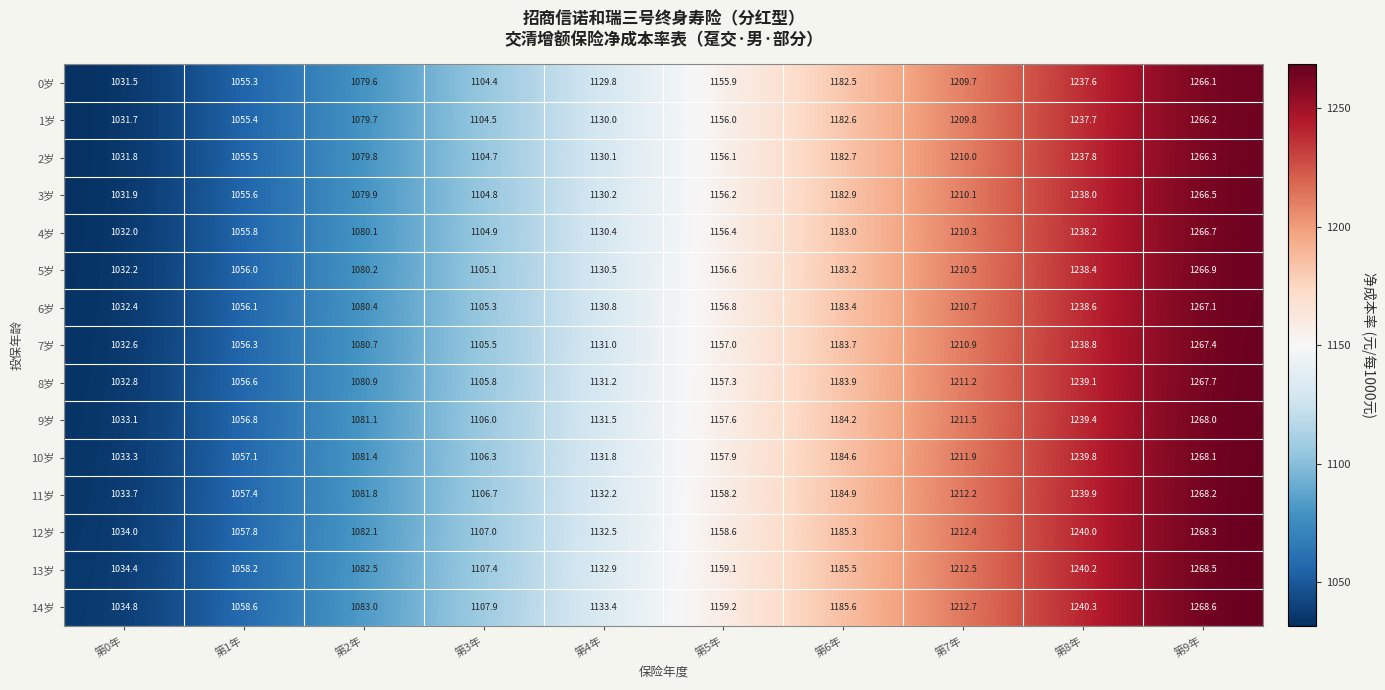

The 10岁 series shows 583.5 at 第0年. True or false?

False